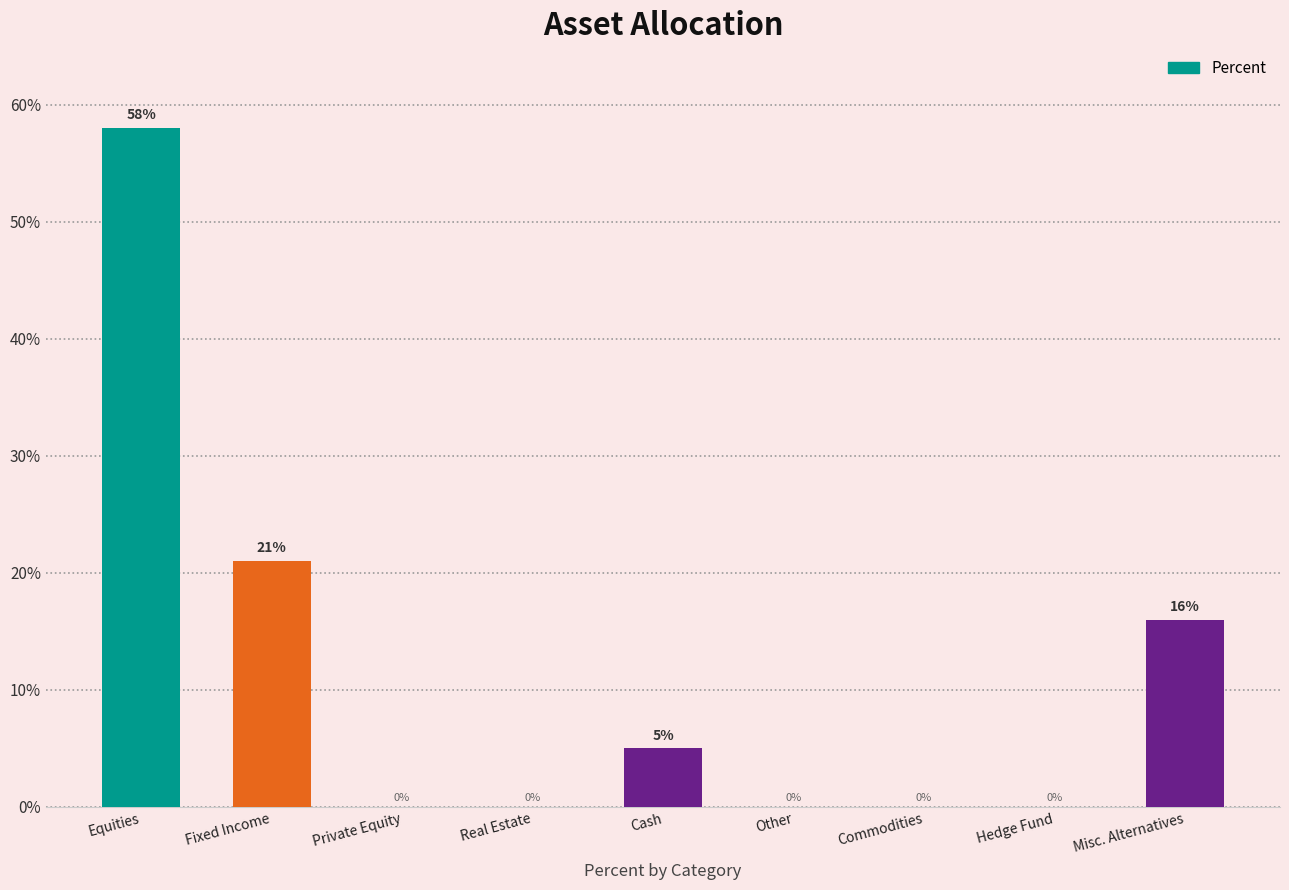

What is the change in value from Fixed Income to Misc. Alternatives?

-5